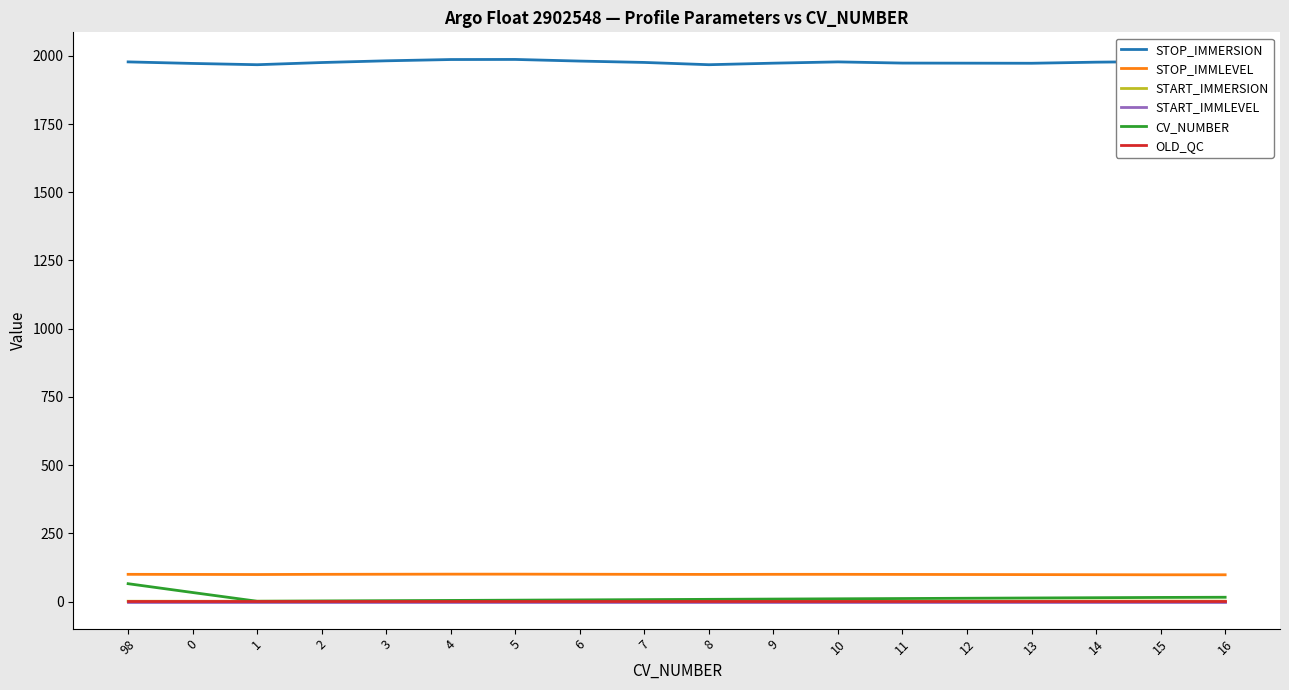

True or false: START_IMMERSION and STOP_IMMERSION cross at least once.

False